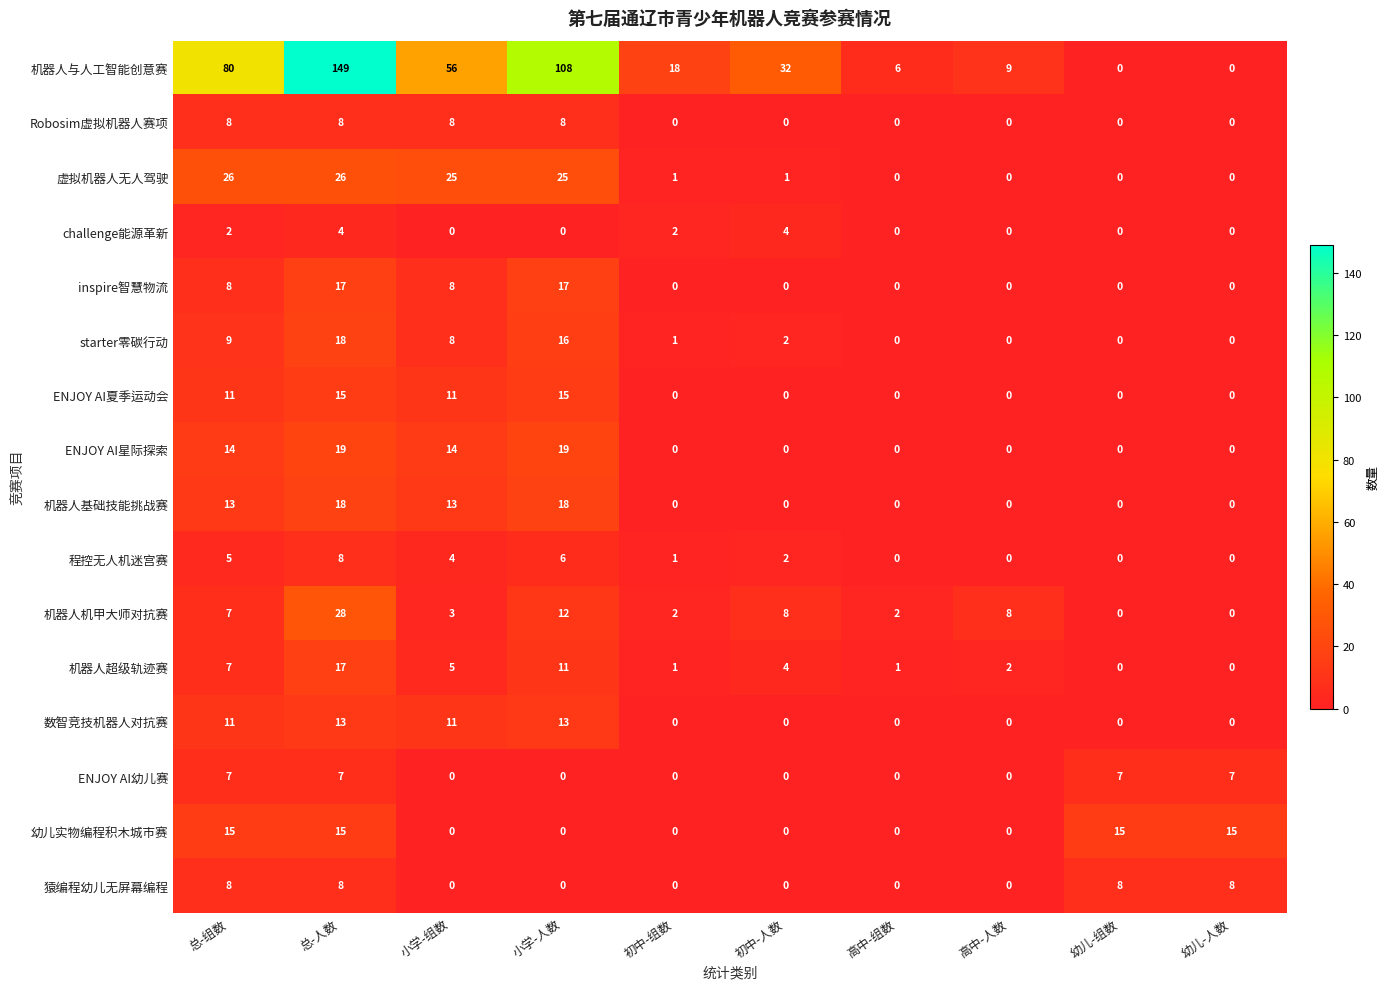

What is the difference between the highest and lowest values at 幼儿-组数?

15